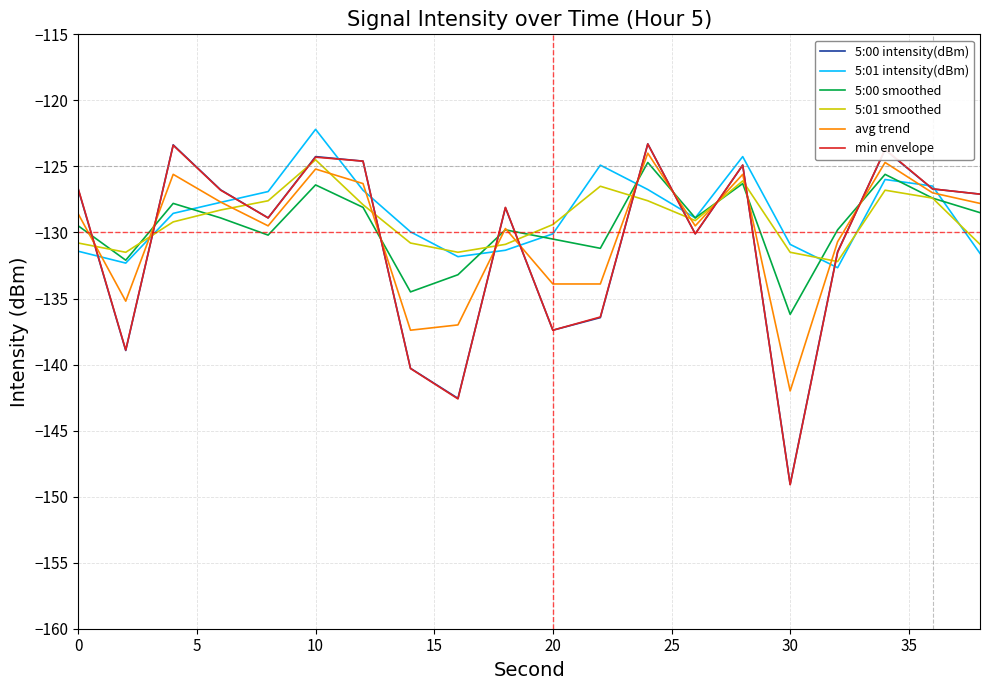

Does the chart display data point markers on the line(s)?

No